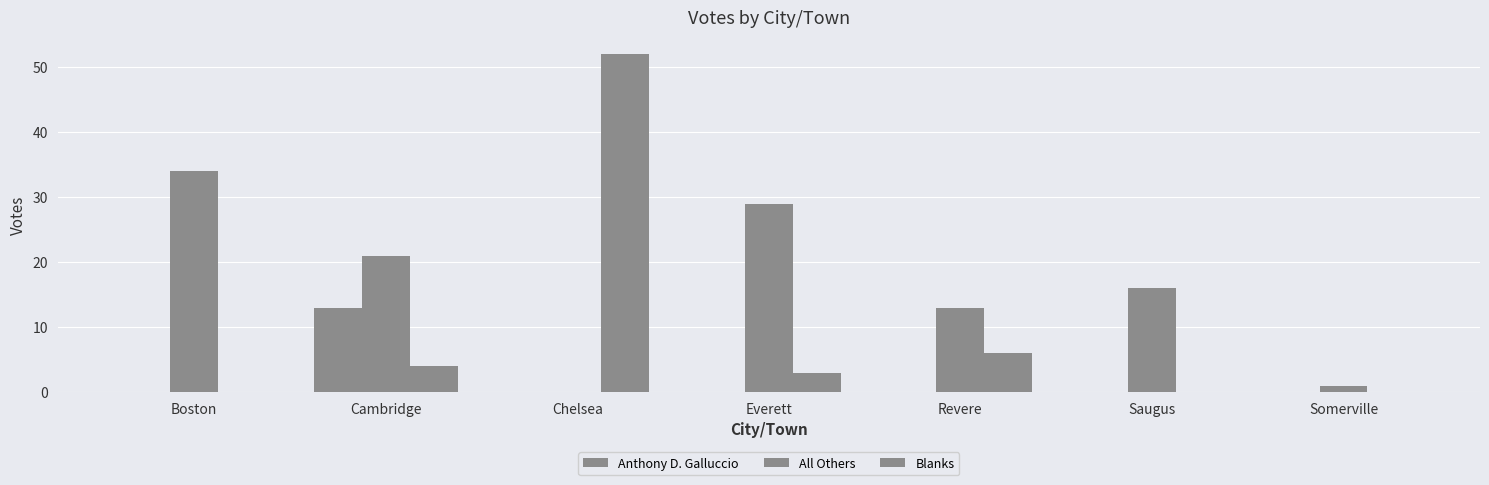

What is the average value of the All Others series?

16